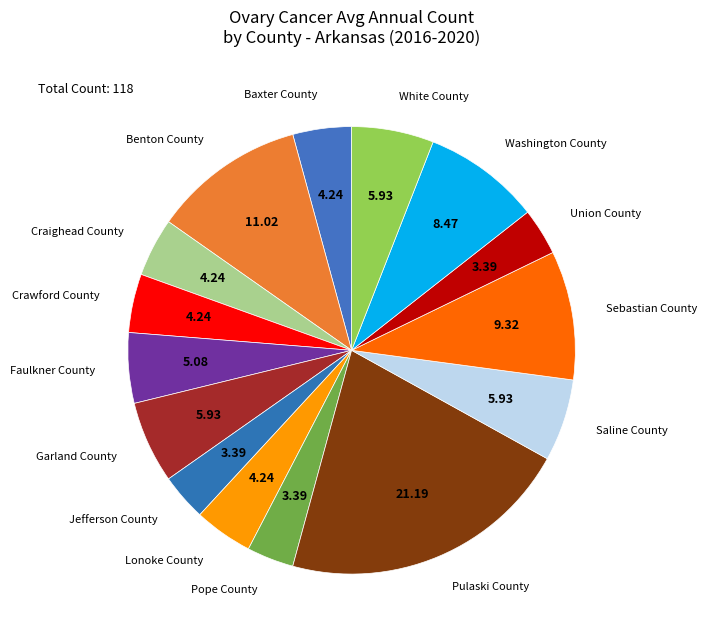

Which category has the biggest portion of the pie?

Pulaski County